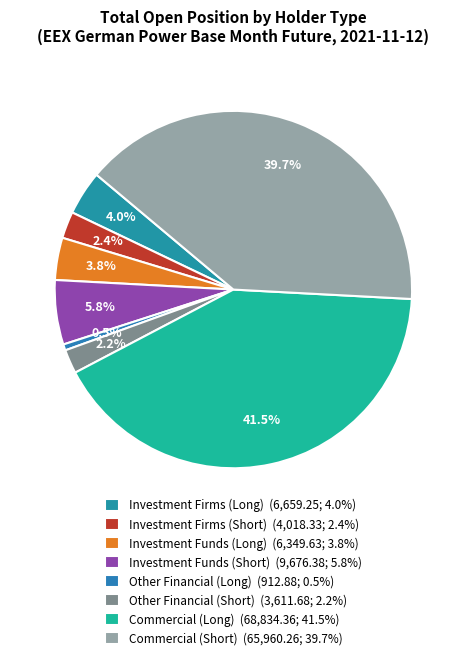

To the nearest percent, what is the average slice percentage?

12%